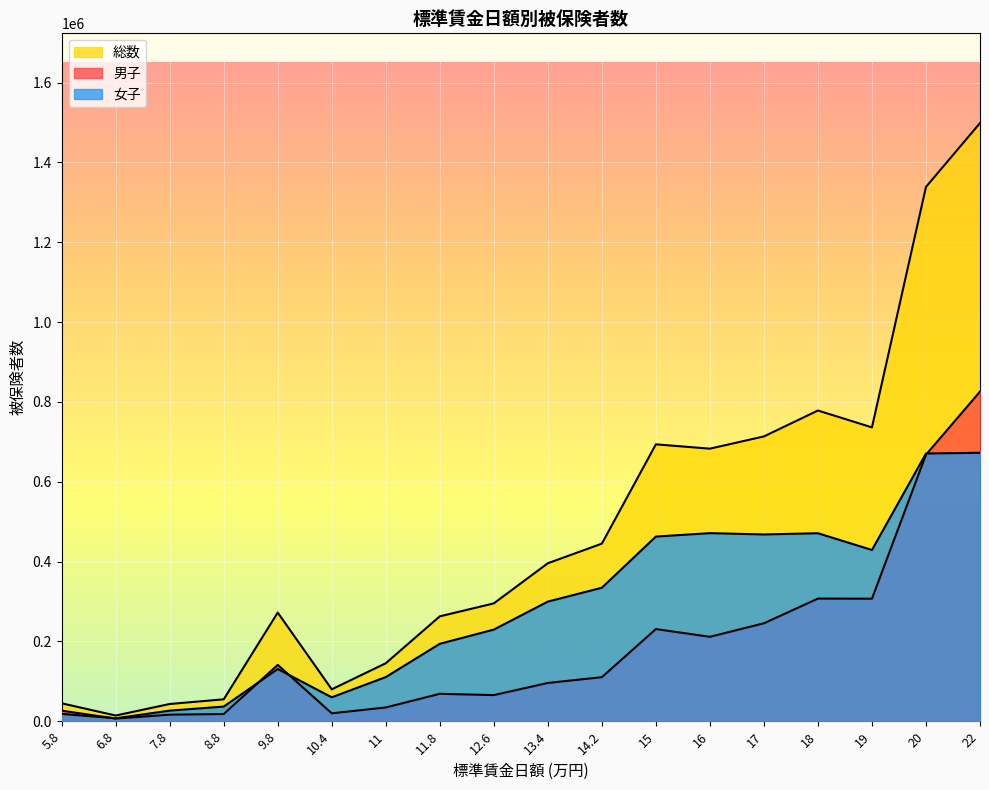

How many interior local peaks does the 男子 series have?

4